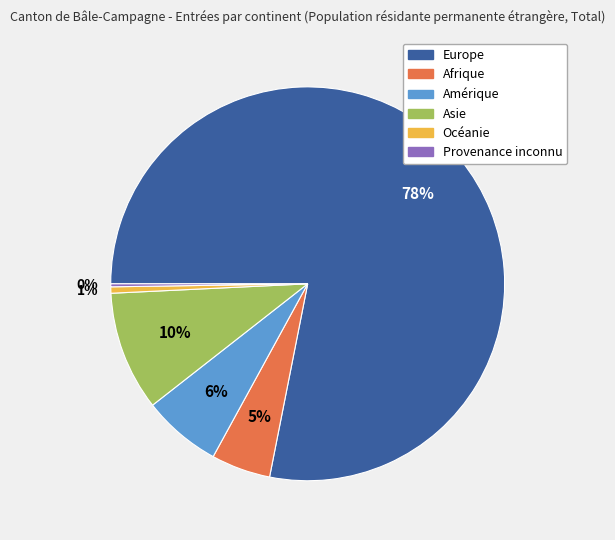

To the nearest percent, what is the average slice percentage?

17%